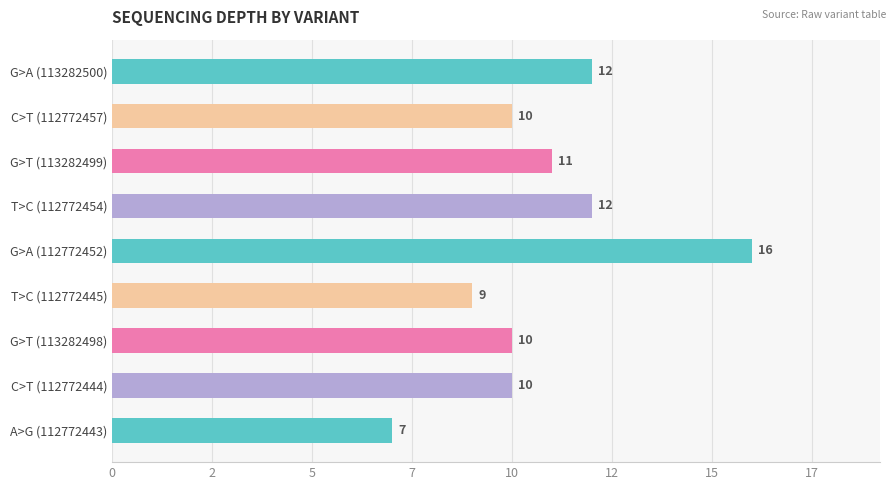

How many data points are less than 10?

2